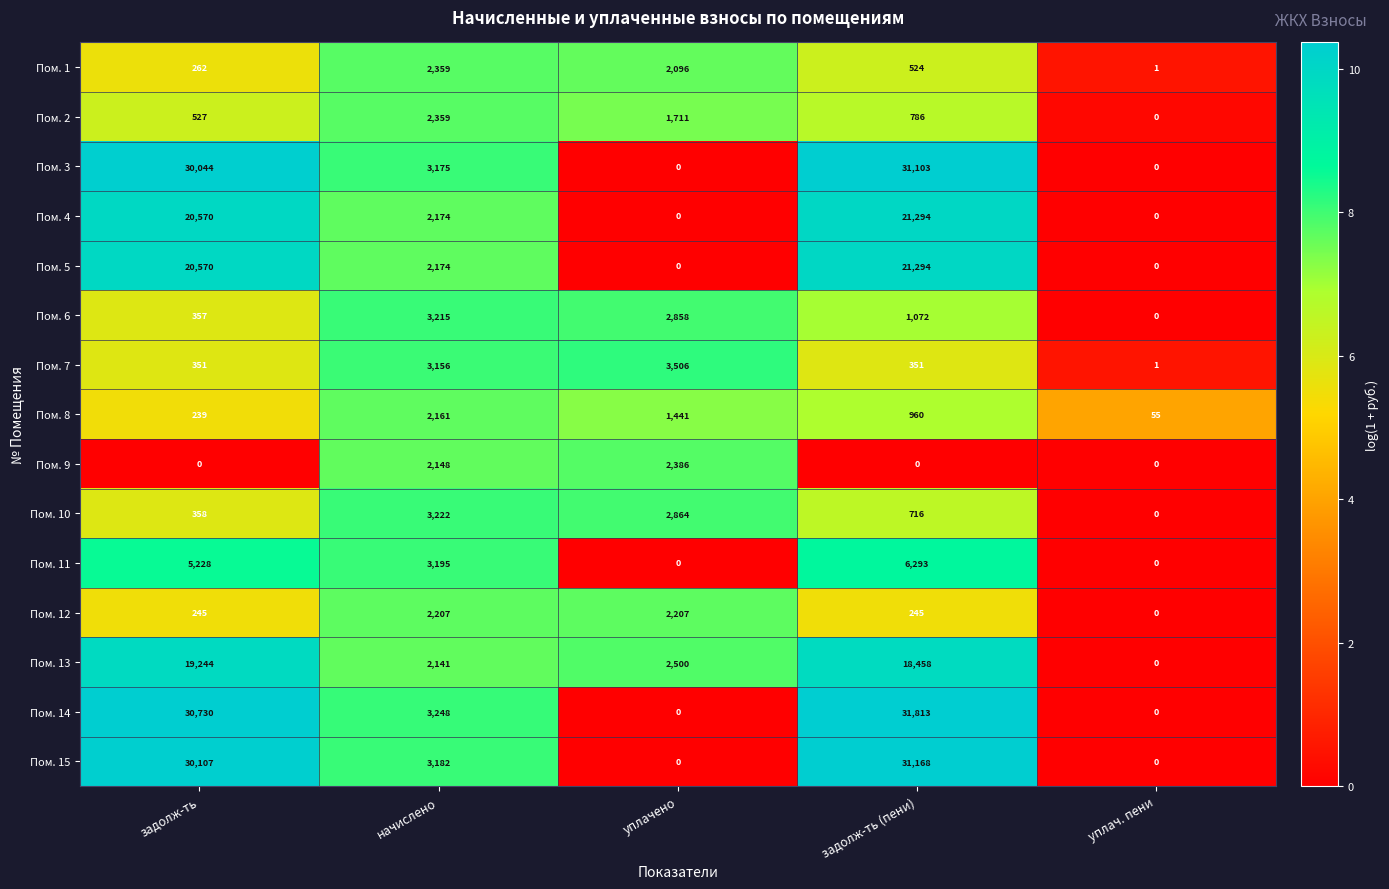

What is the total value across all series at уплач. пени?

57